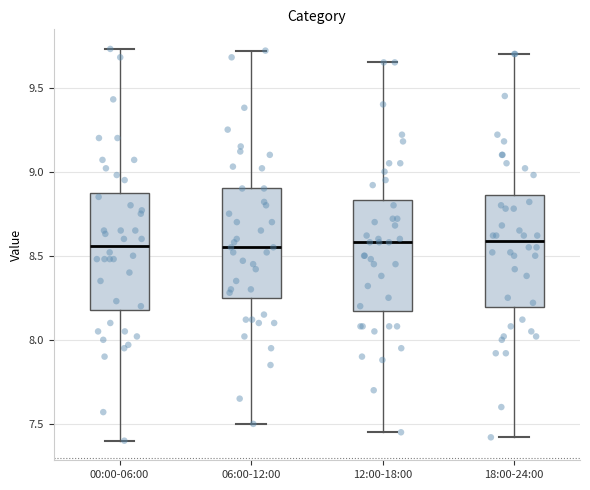

Where is the lower edge of the box for 00:00-06:00 on the y-axis? The values are not printed on the chart, so give them approximately, as read against the axis.

8.20